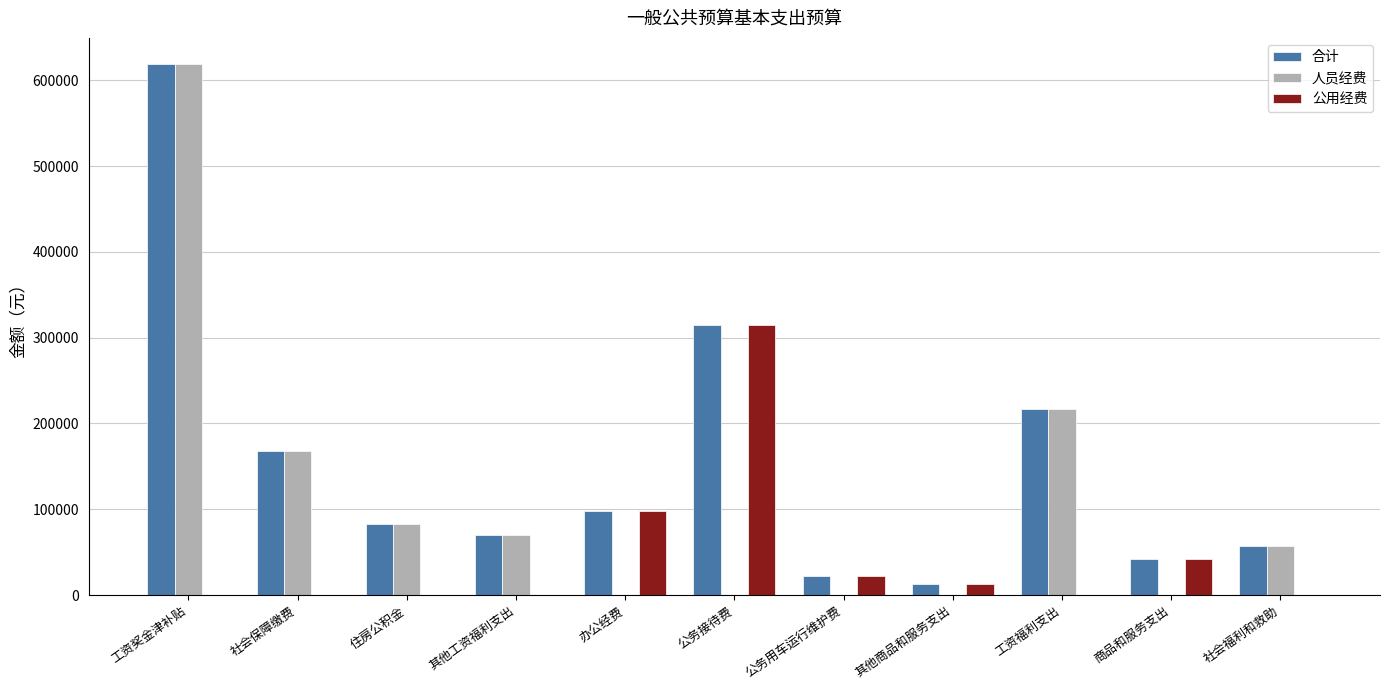

Are the bars horizontal?

No